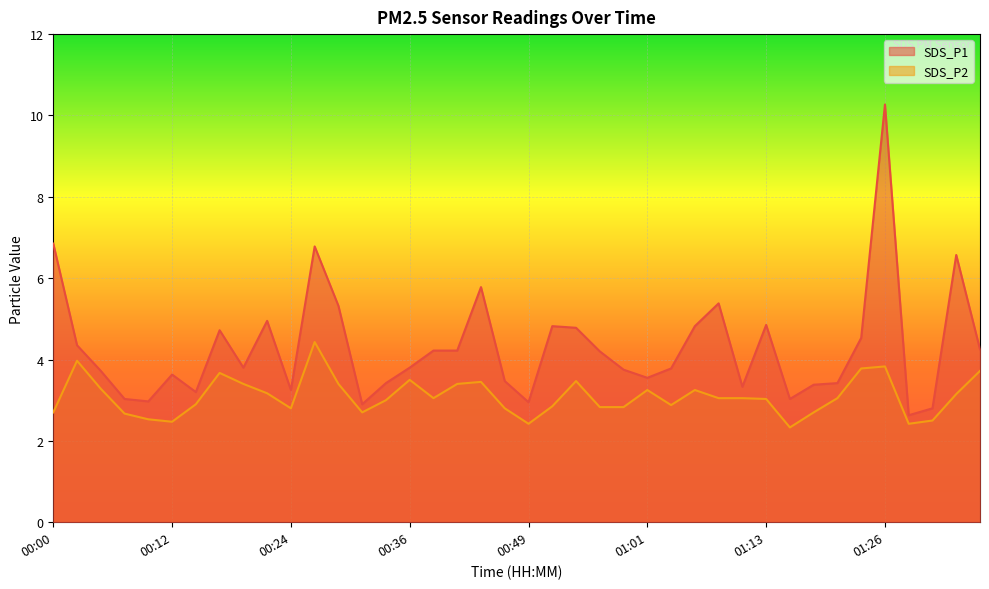

Reading left to right, list all the values displayed in this chart.

SDS_P1: 00:00=6.8	00:02=4.3	00:05=3.7	00:07=3.0	00:10=3.0	00:12=3.6	00:14=3.2	00:17=4.7	00:19=3.8	00:22=5.0	00:24=3.2	00:27=6.8	00:29=5.3	00:31=2.9	00:34=3.4	00:36=3.8	00:39=4.2	00:41=4.2	00:44=5.8	00:46=3.5	00:49=3.0	00:51=4.8	00:53=4.8	00:56=4.2	00:58=3.8	01:01=3.5	01:03=3.8	01:06=4.8	01:08=5.4	01:10=3.3	01:13=4.8	01:15=3.0	01:18=3.4	01:20=3.4	01:23=4.5	01:26=10.3	01:28=2.6	01:31=2.8	01:33=6.6	01:36=4.2
SDS_P2: 00:00=2.7	00:02=4.0	00:05=3.3	00:07=2.7	00:10=2.5	00:12=2.5	00:14=2.9	00:17=3.7	00:19=3.4	00:22=3.2	00:24=2.8	00:27=4.4	00:29=3.4	00:31=2.7	00:34=3.0	00:36=3.5	00:39=3.0	00:41=3.4	00:44=3.5	00:46=2.8	00:49=2.4	00:51=2.9	00:53=3.5	00:56=2.8	00:58=2.8	01:01=3.2	01:03=2.9	01:06=3.2	01:08=3.0	01:10=3.0	01:13=3.0	01:15=2.3	01:18=2.7	01:20=3.0	01:23=3.8	01:26=3.8	01:28=2.4	01:31=2.5	01:33=3.1	01:36=3.7